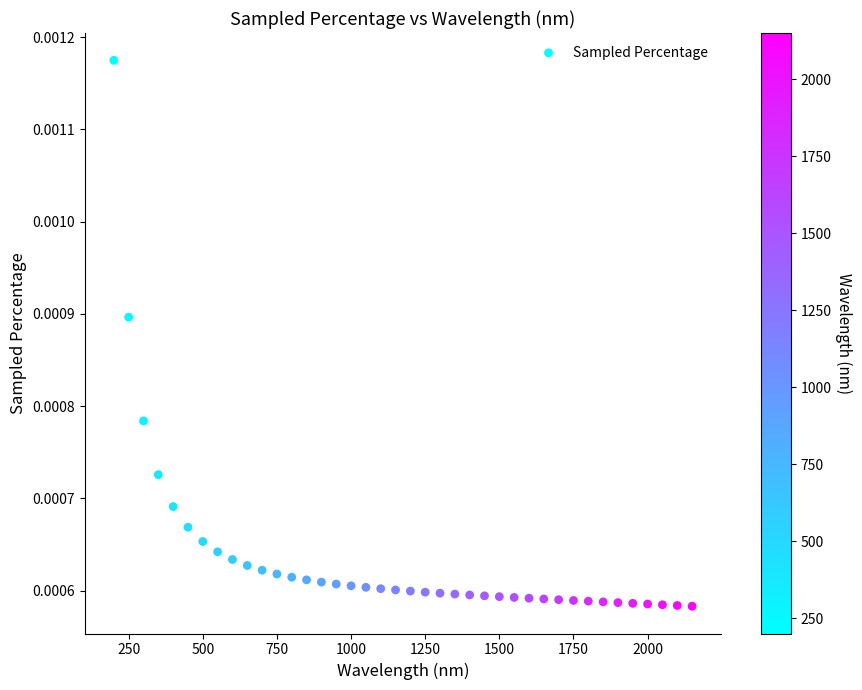

What is the range of X values (max minus min)?

1950.0